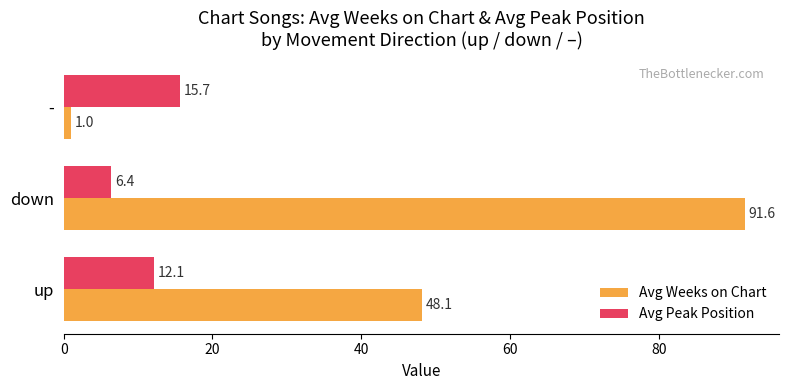

The value of Avg Weeks on Chart at down is 91.6. True or false?

True